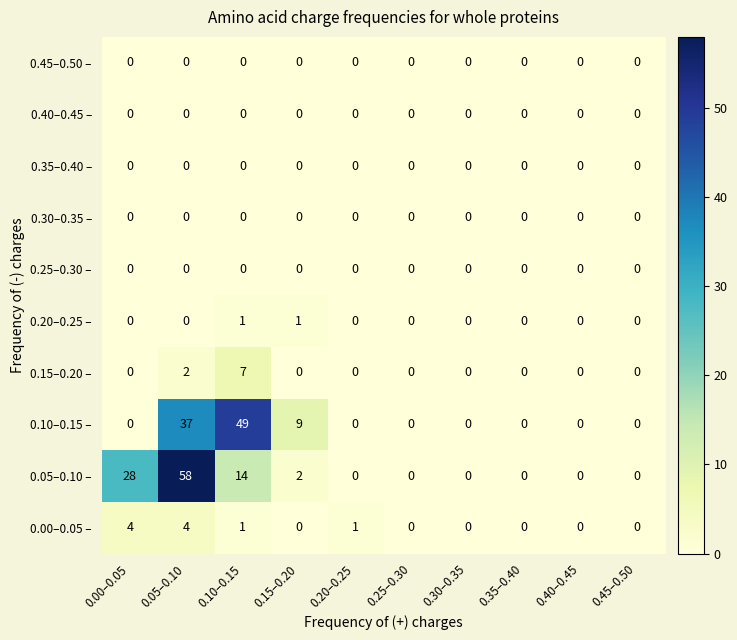

Count the number of categories in the chart.

10